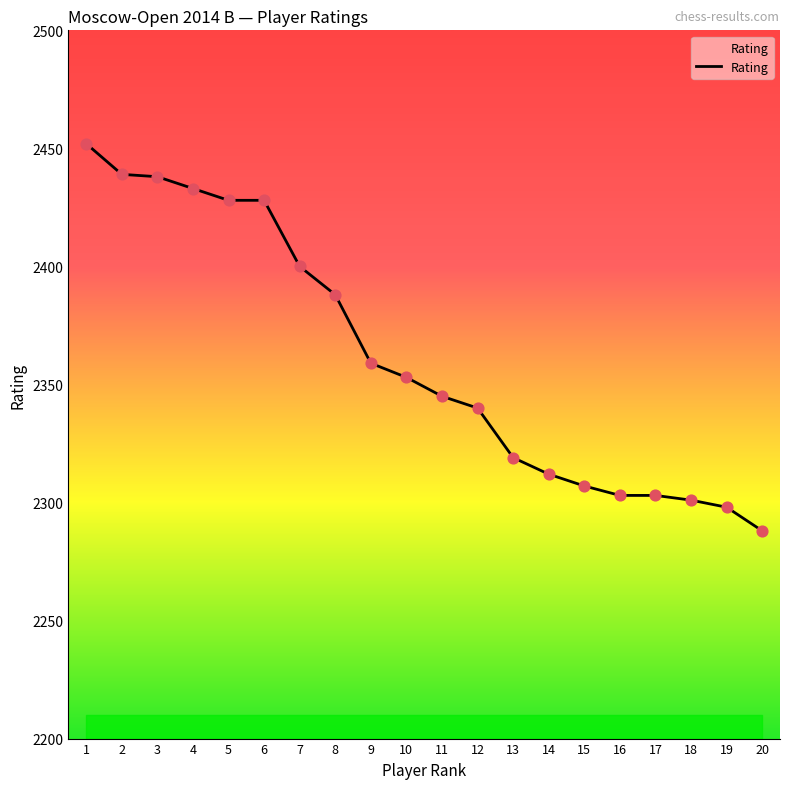

What is the ratio of the value at 1 to the value at 6?

1.0